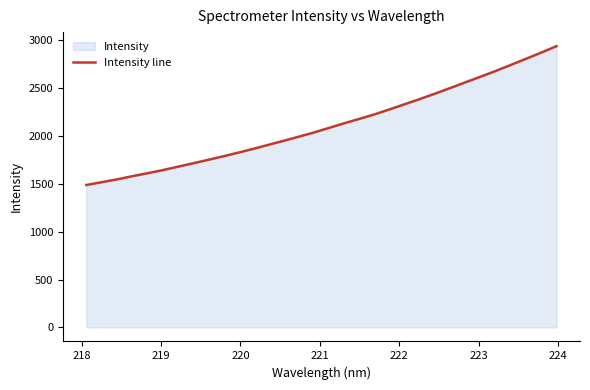

What is the maximum value shown in the chart?

2940.5